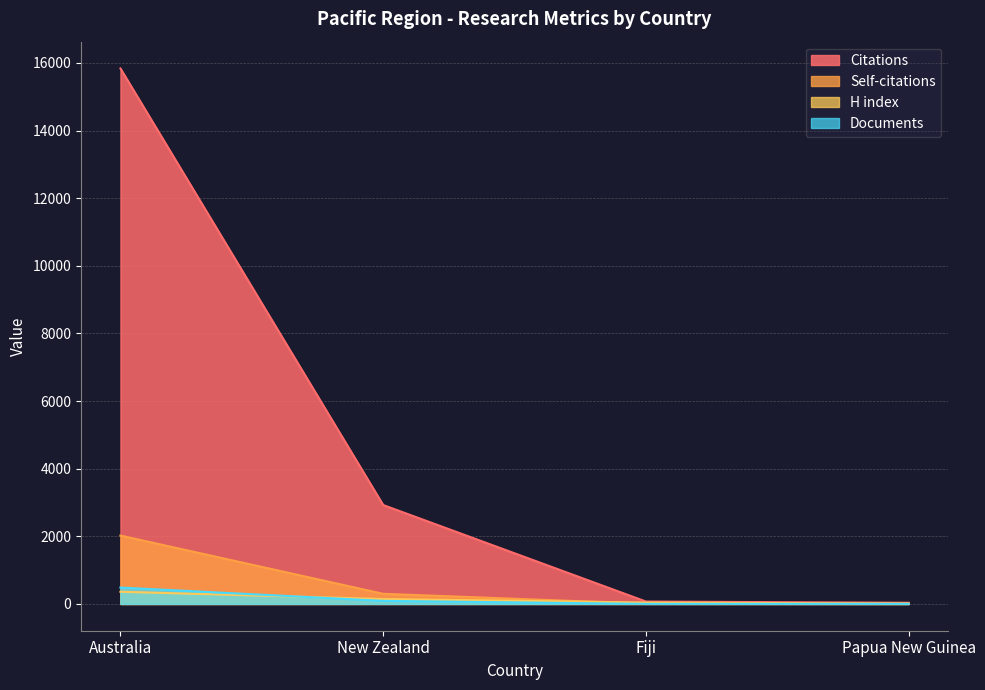

What are all the series names shown in the legend?

Citations, Self-citations, H index, Documents